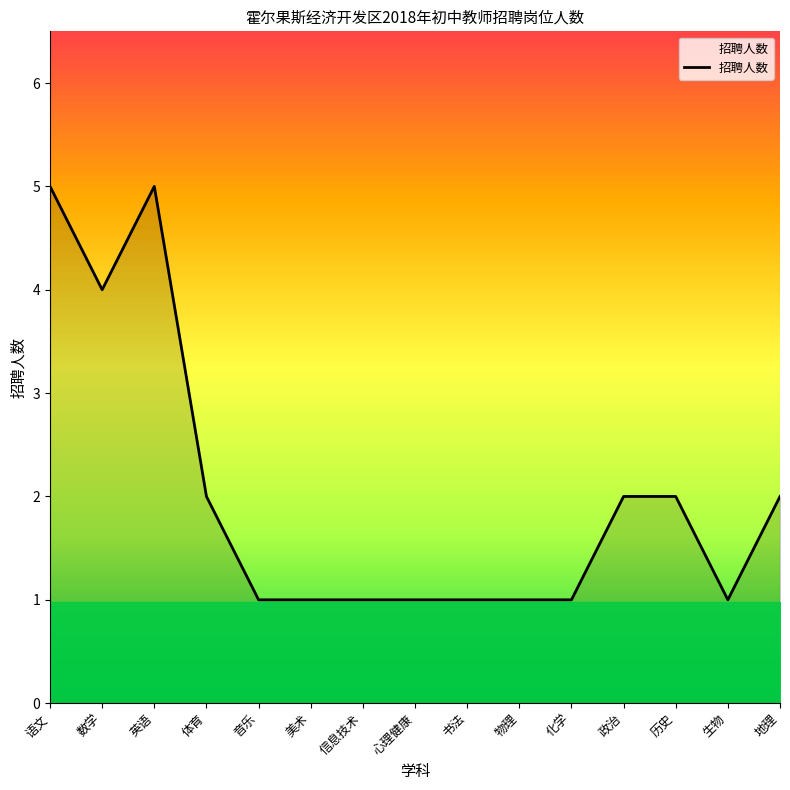

Reading left to right, what are all the values shown in this chart?

5	4	5	2	1	1	1	1	1	1	1	2	2	1	2